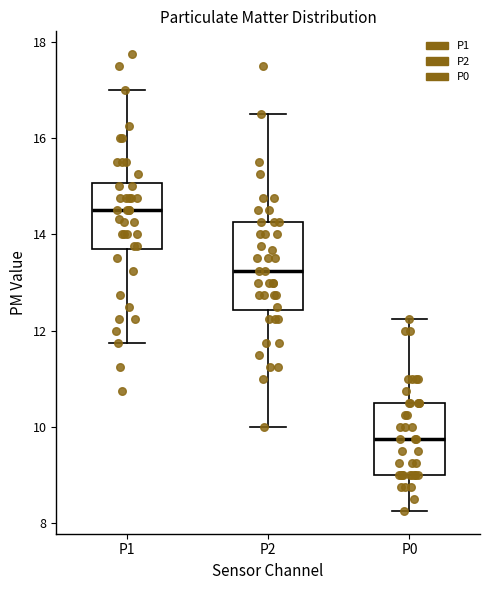

Where is the lower edge of the box for P0 on the y-axis? The values are not printed on the chart, so give them approximately, as read against the axis.

9.0